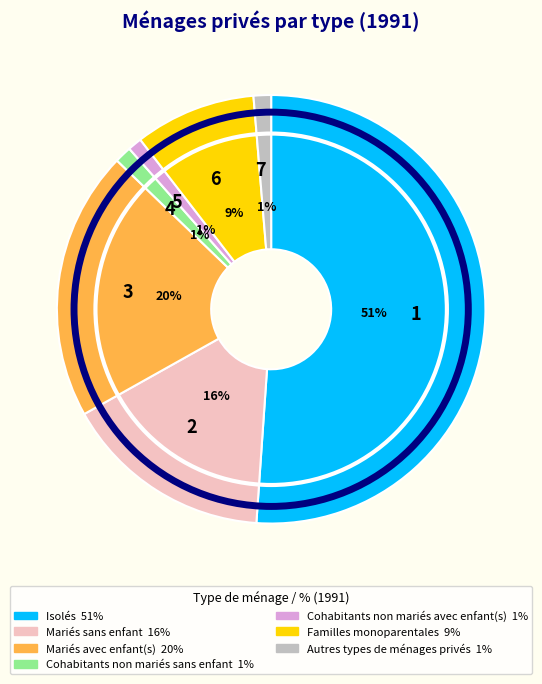

True or false: 3 accounts for 30% of the total.

False